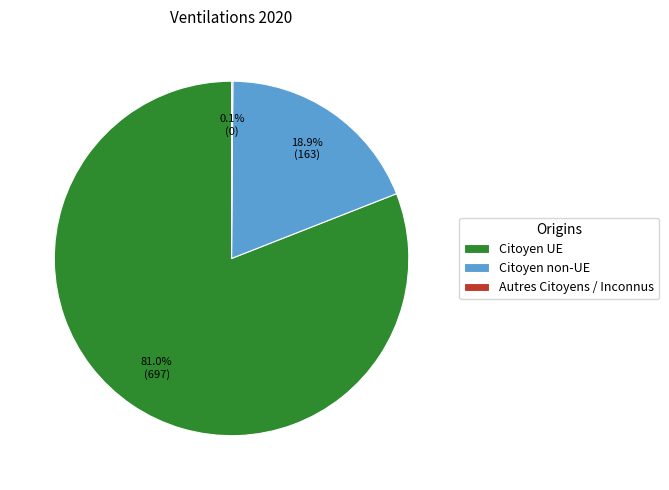

Which slice represents more than half of the pie?

Citoyen UE